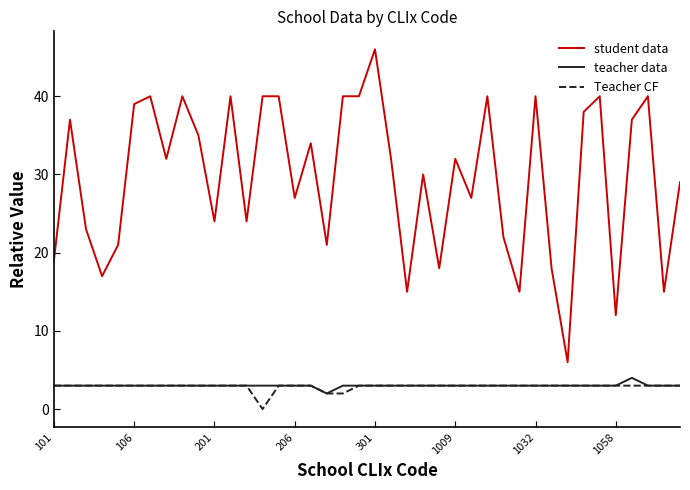

Which series has the widest spread of values?

student data